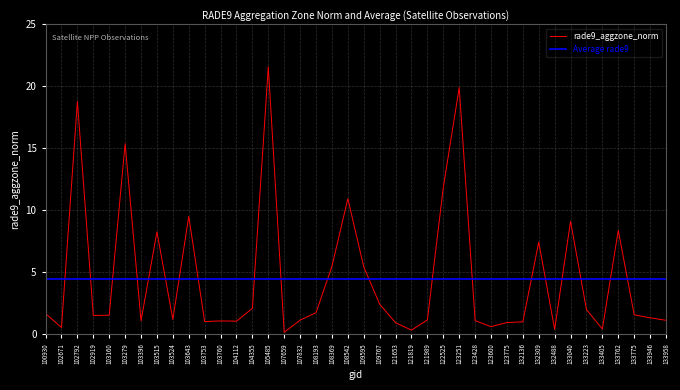

Is the value of rade9_aggzone_norm at 133946 greater than the value of Average rade9 at 104355?

No